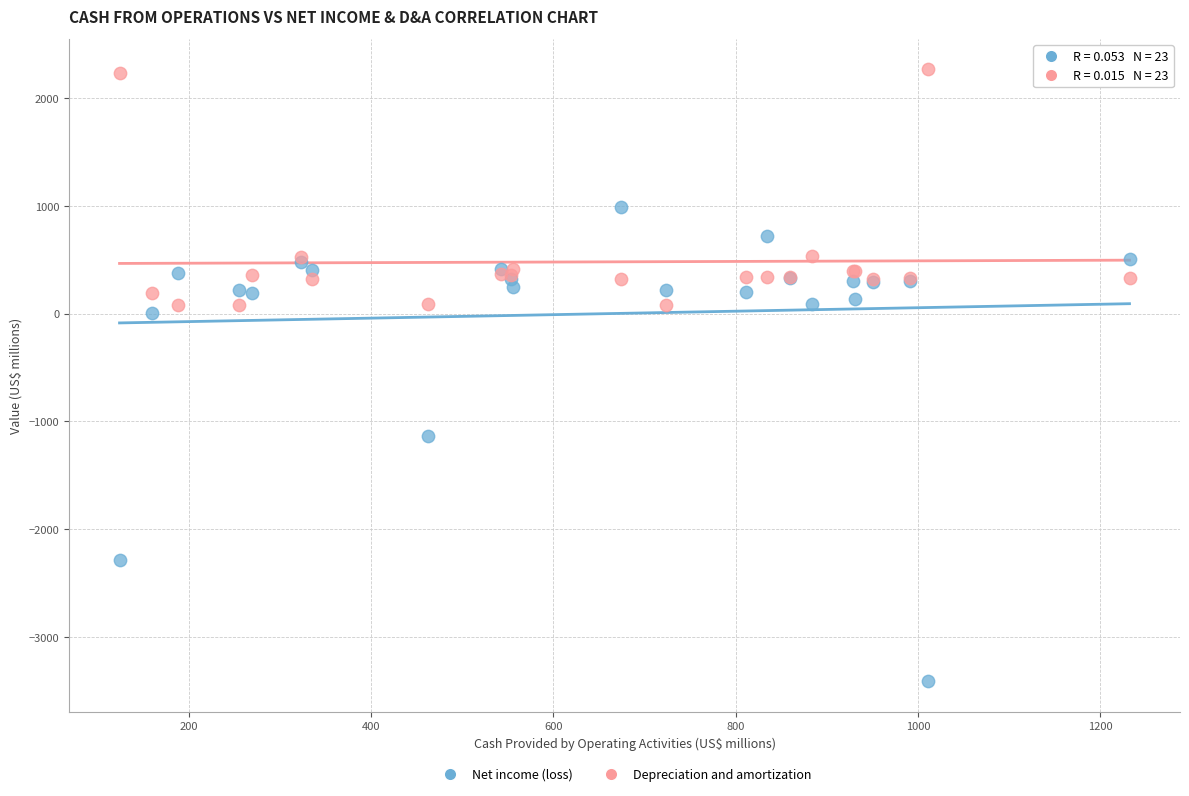

Which series reaches the minimum Y coordinate?

Net income (loss)